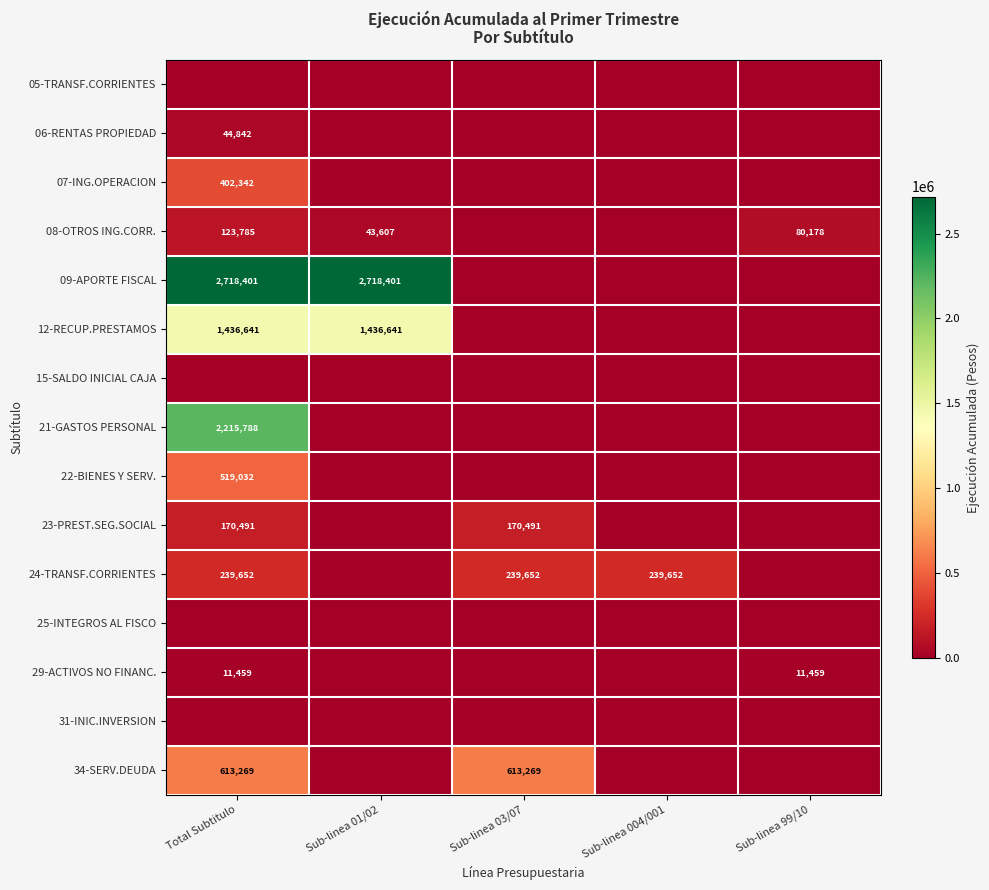

Is it true that 34-SERV.DEUDA equals 310592 at Total Subtitulo?

False